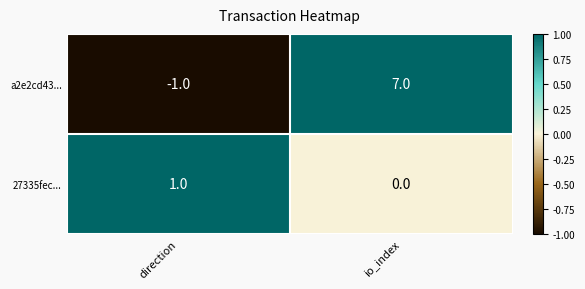

At which label does 27335fec... reach its peak?

direction